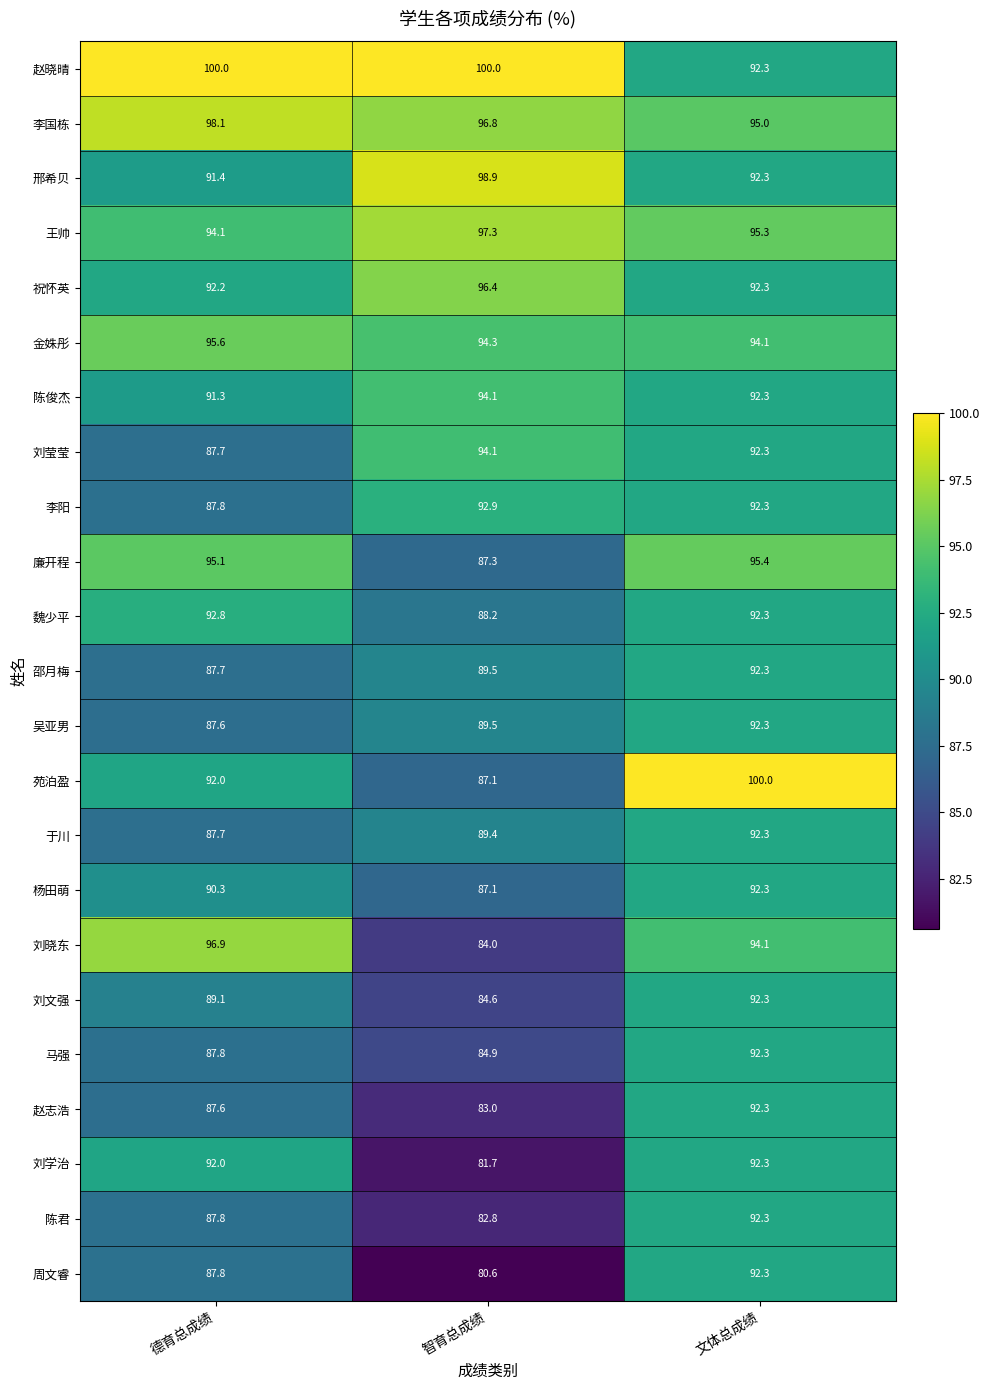

What is the difference between the highest and lowest values at 智育总成绩?

19.4